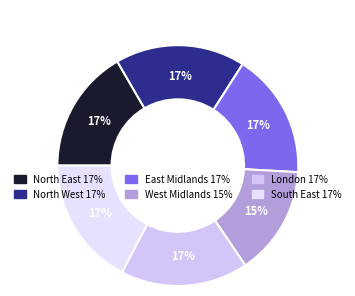

Count the number of slices in the pie.

6